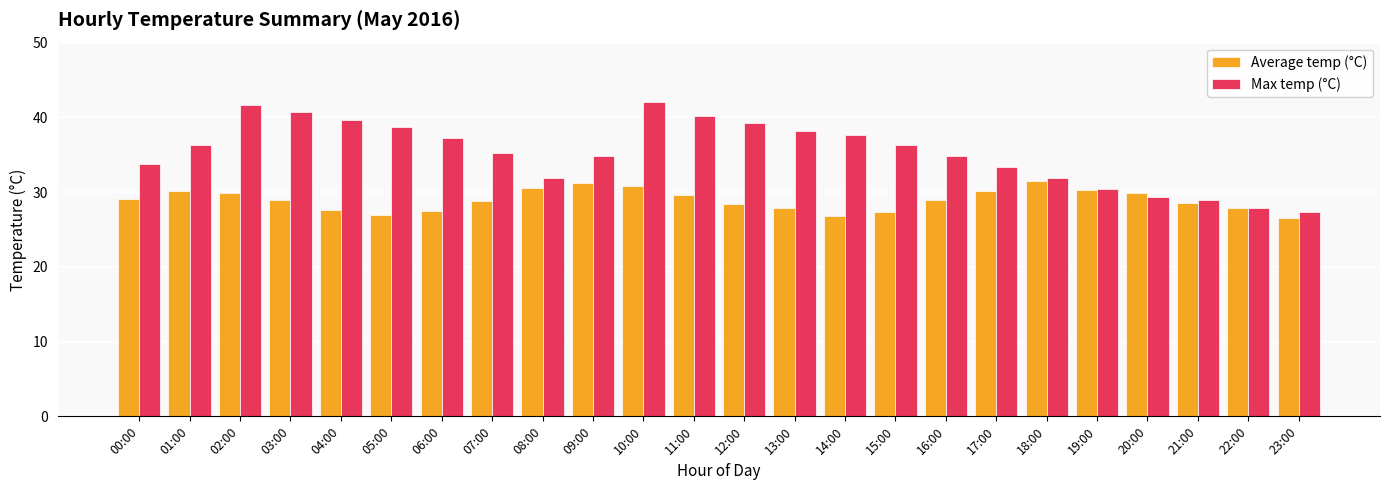

What is the spread (max minus min) of values at 10:00?

11.2